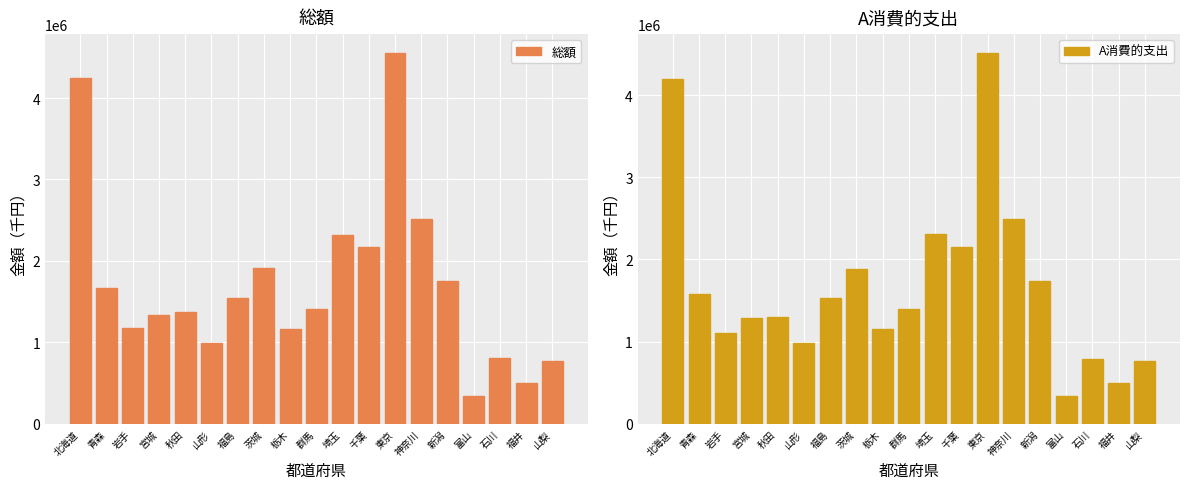

How many series are shown in this chart?

2